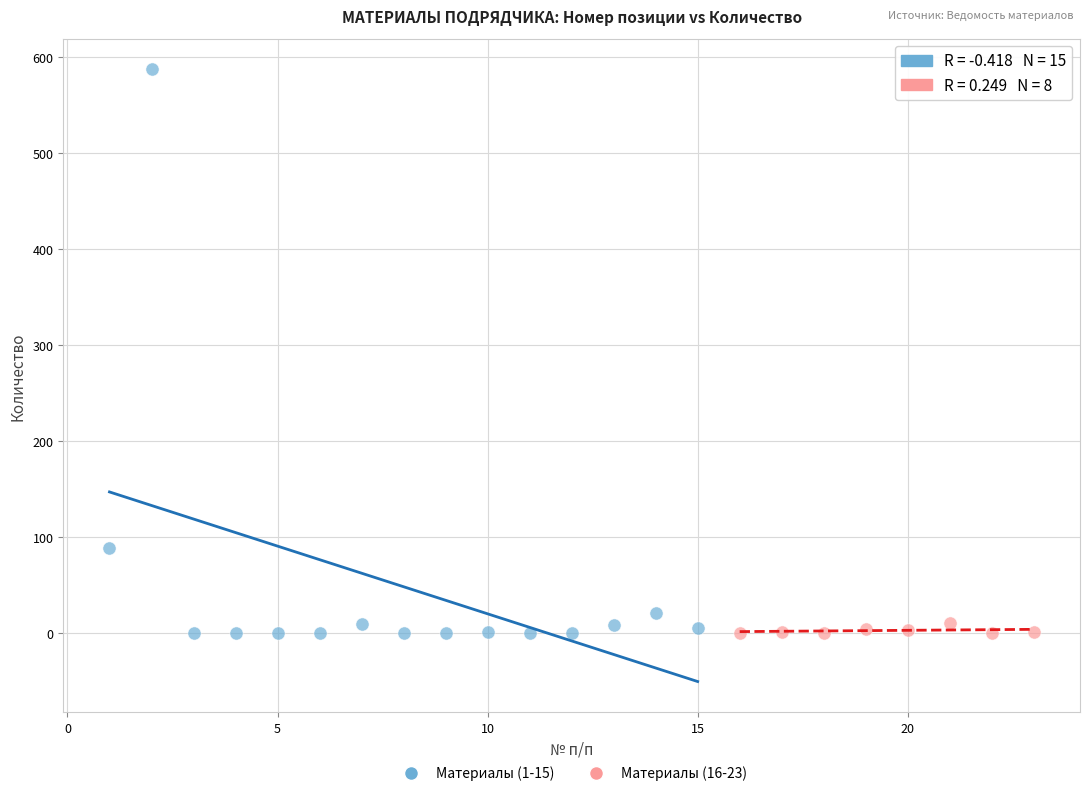

Which series contains the highest Y value?

Материалы (1-15)